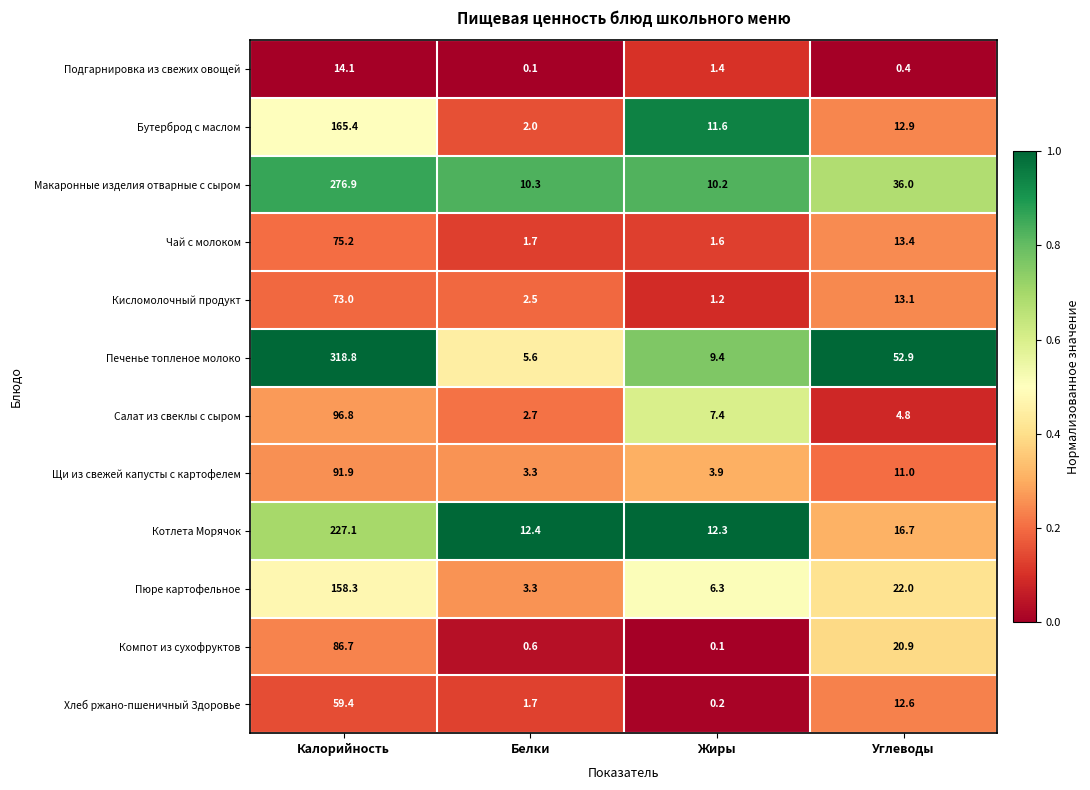

Which series has the largest total across all categories?

Печенье топленое молоко